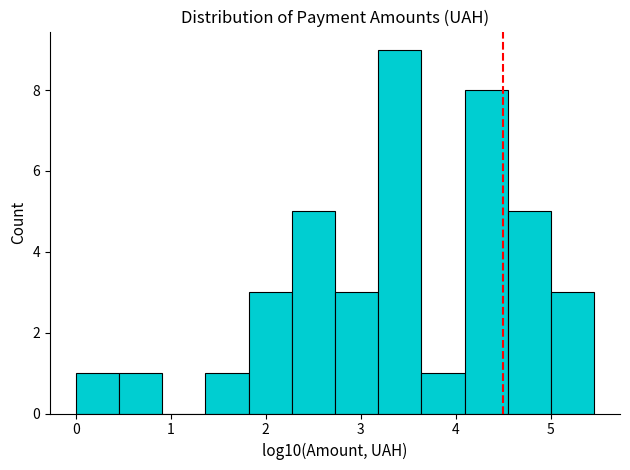

Reading left to right, list every bar in this chart as the range it spans on the x-axis followed by its height. Neither the bar edges nor the heights are printed on the chart, so give them approximately, as read against the axes.

0.0 to 0.5: 1
0.5 to 0.9: 1
0.9 to 1.4: 0
1.4 to 1.8: 1
1.8 to 2.3: 3
2.3 to 2.7: 5
2.7 to 3.2: 3
3.2 to 3.6: 9
3.6 to 4.1: 1
4.1 to 4.5: 8
4.5 to 5.0: 5
5.0 to 5.5: 3